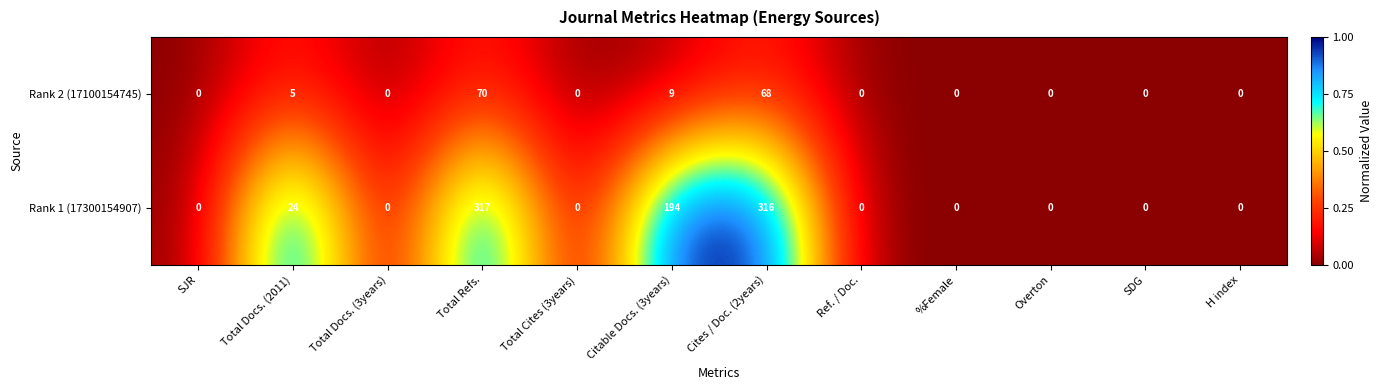

Is it true that Rank 2 (17100154745) equals 0 at Total Cites (3years)?

True